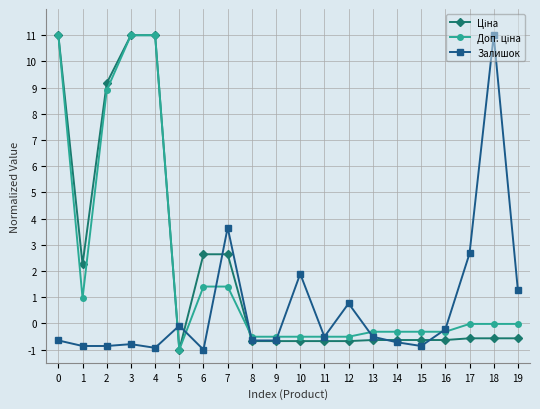

How many series are shown in this chart?

3